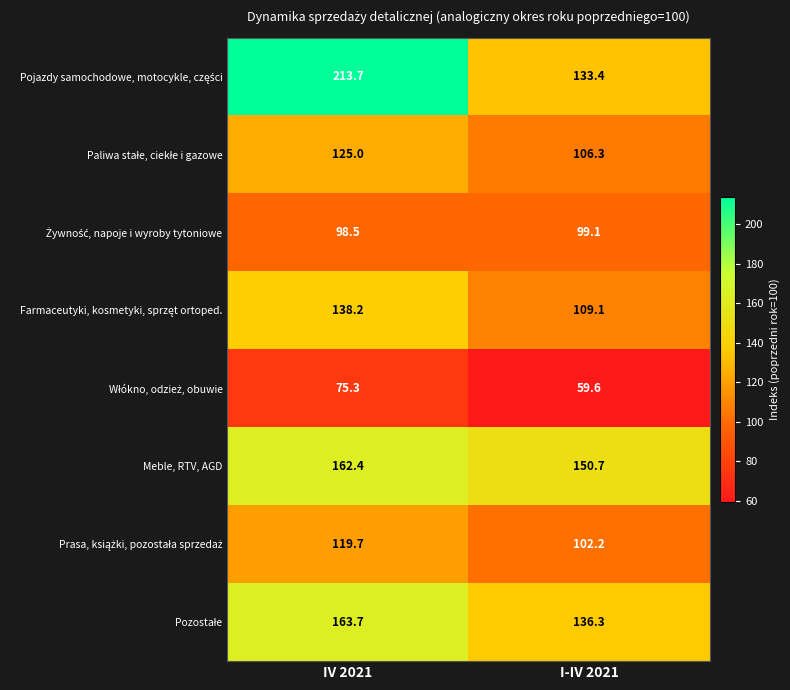

What is the greatest value displayed?

213.7